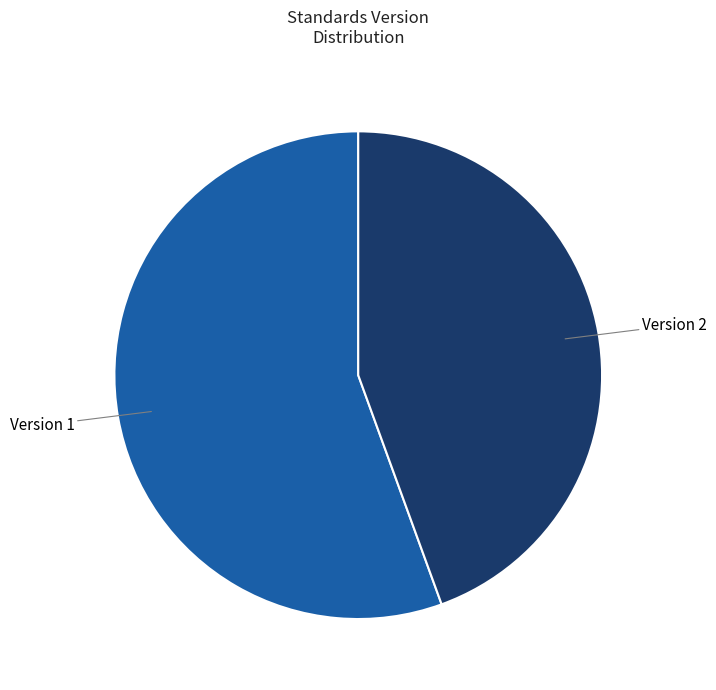

How many slices are in this pie chart?

2